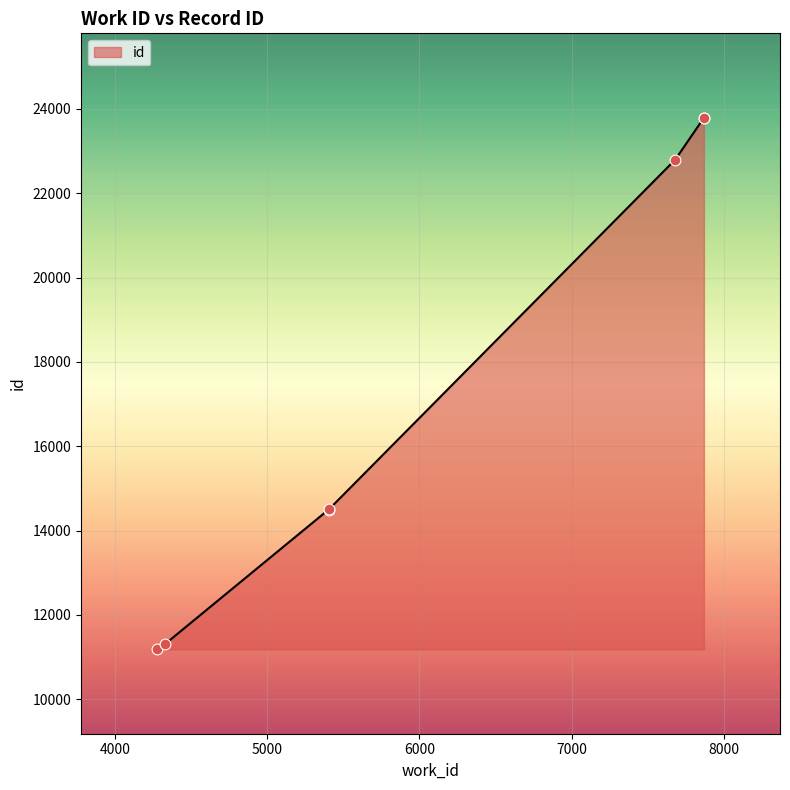

What is the change in value from 4277 to 7870?

+12610